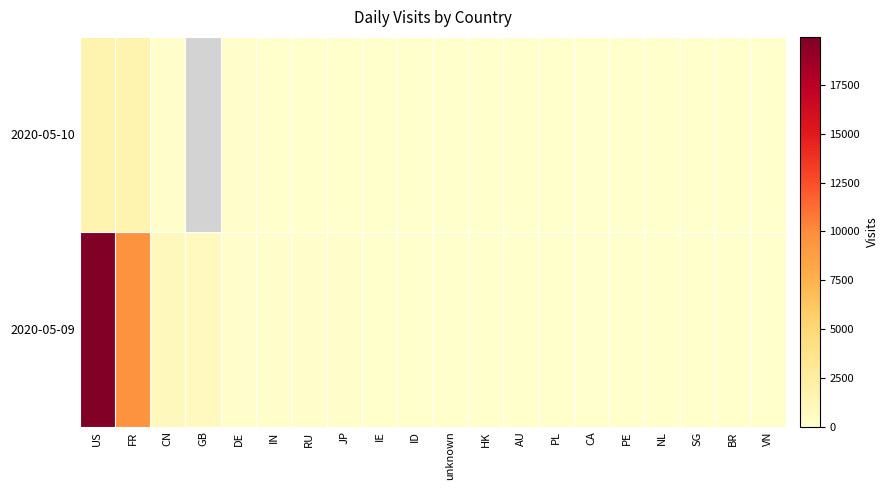

List the labels in order of 2020-05-09 value, smallest first.

VN, BR, CA, NL, AU, SG, PE, PL, unknown, ID, HK, IE, JP, RU, IN, DE, GB, CN, FR, US